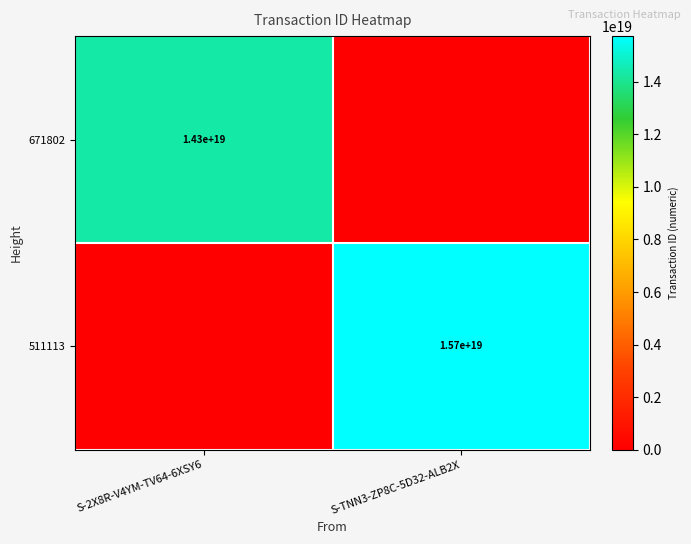

How many positive values does the 671802 series have?

1